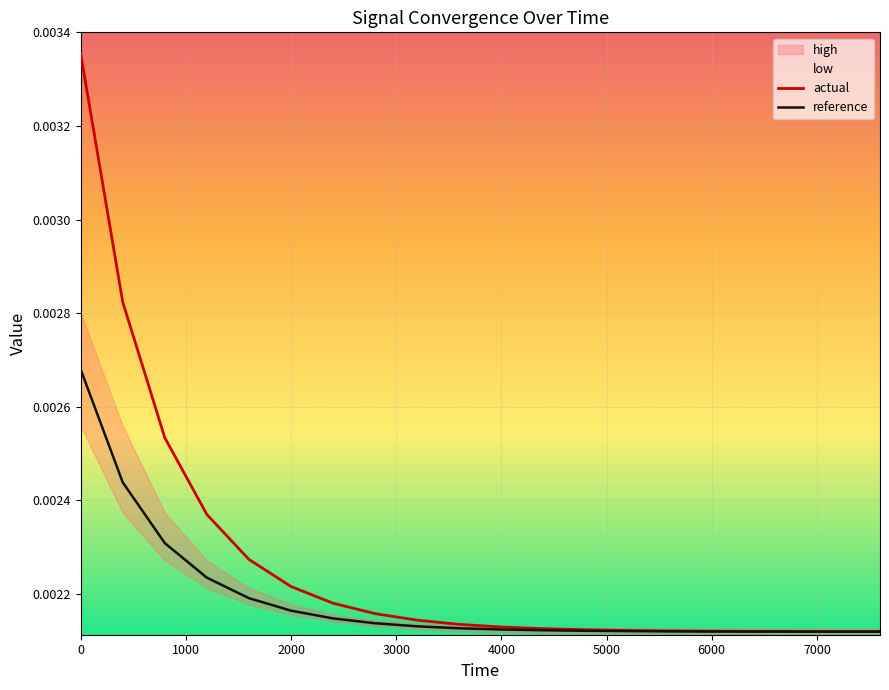

How many actual values are between 0 and 1?

20